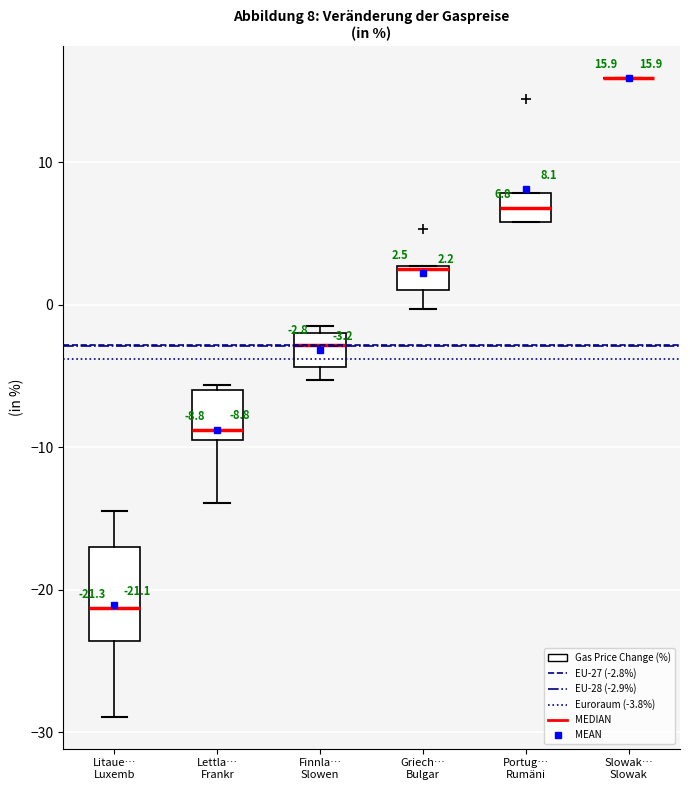

Comparing the boxes themselves (not the whiskers), which one is the tallest?

Litaue… Luxemb